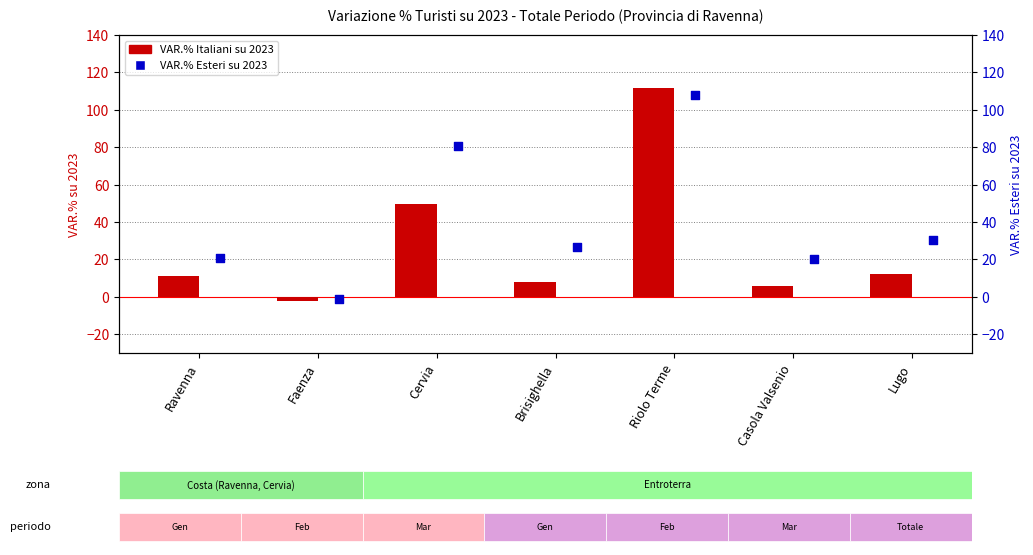

What is the total value across all series at Ravenna?

31.9